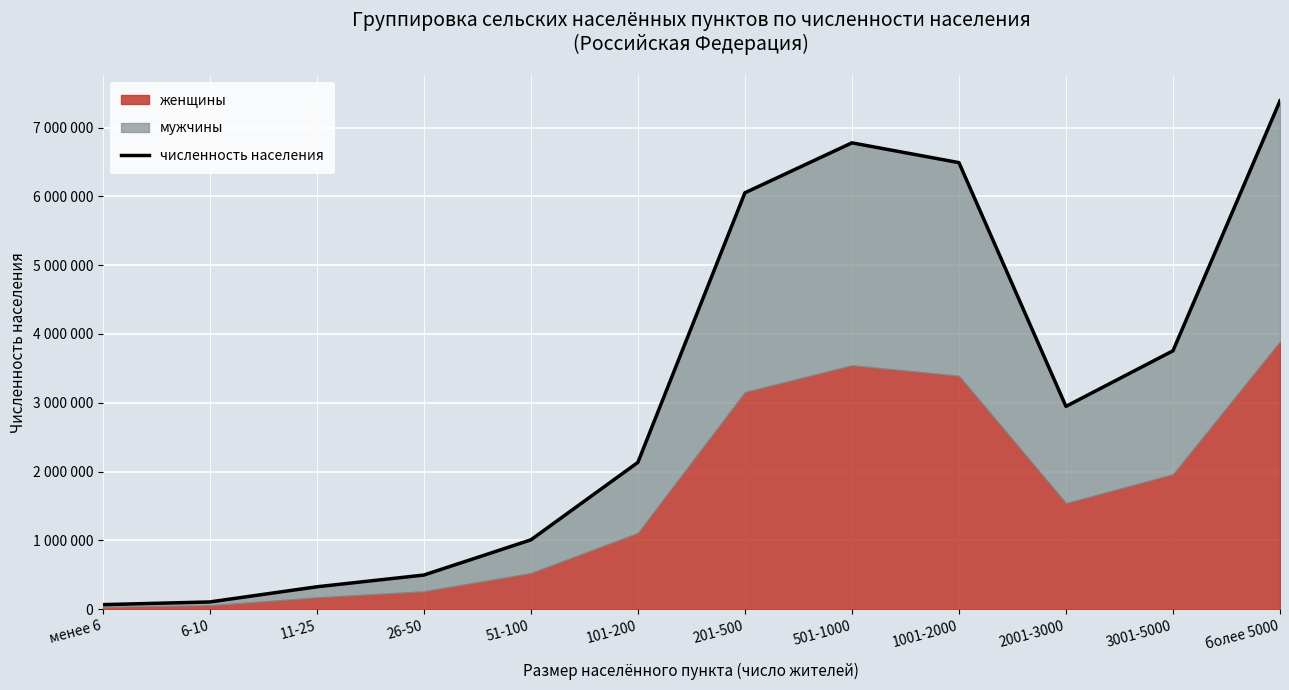

What is the maximum value shown in the chart?

7391125